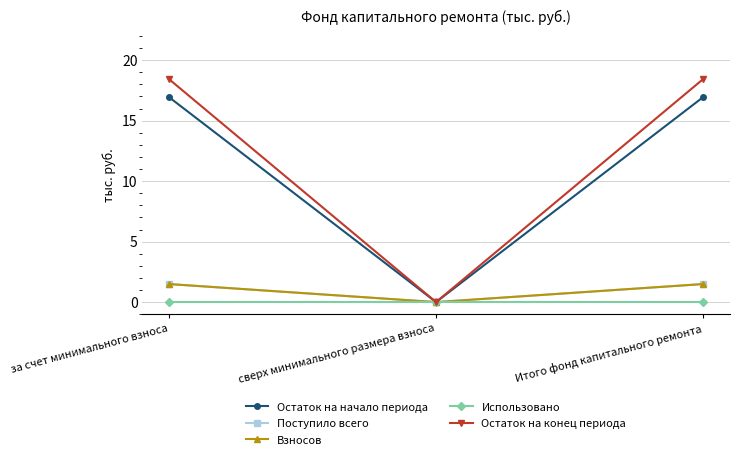

List the labels in order of Остаток на начало периода value, smallest first.

сверх минимального размера взноса, за счет минимального взноса, Итого фонд капитального ремонта